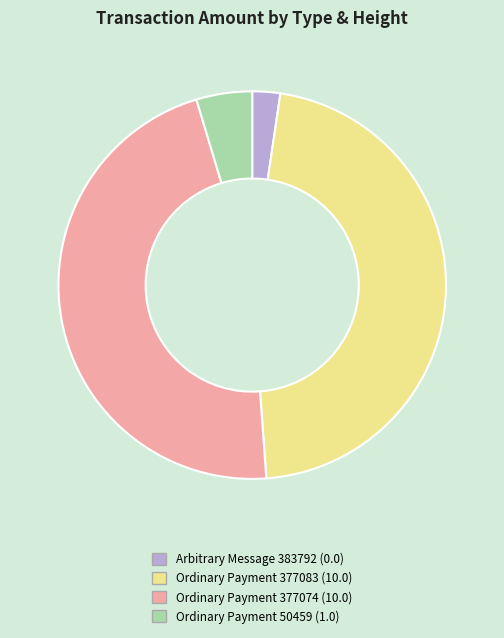

What is the ratio of the value at Arbitrary Message 383792 (0.0) to the value at Ordinary Payment 50459 (1.0)?

0.5